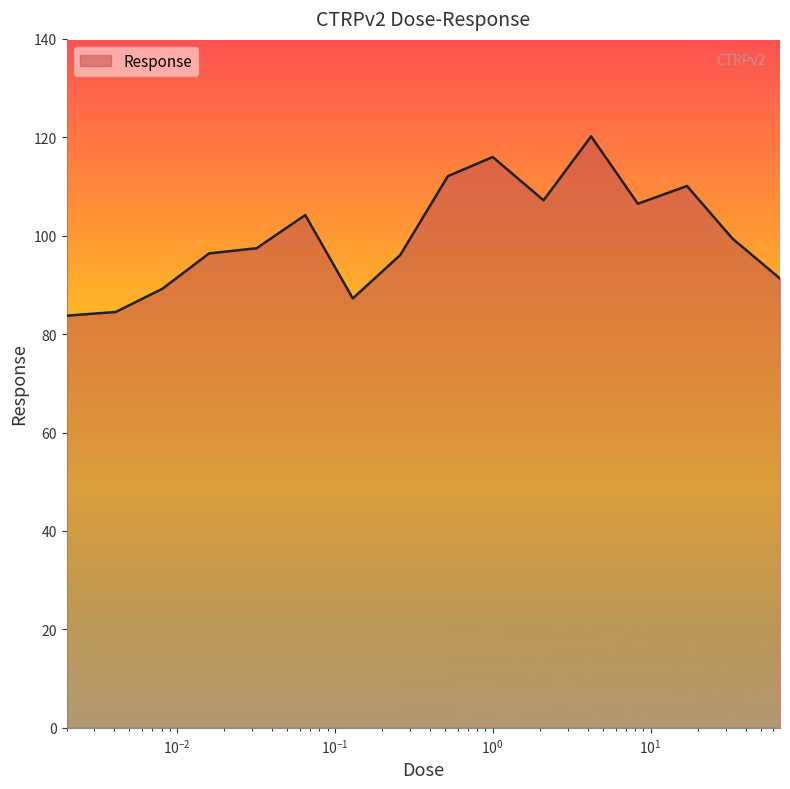

What is the greatest value displayed?

120.2